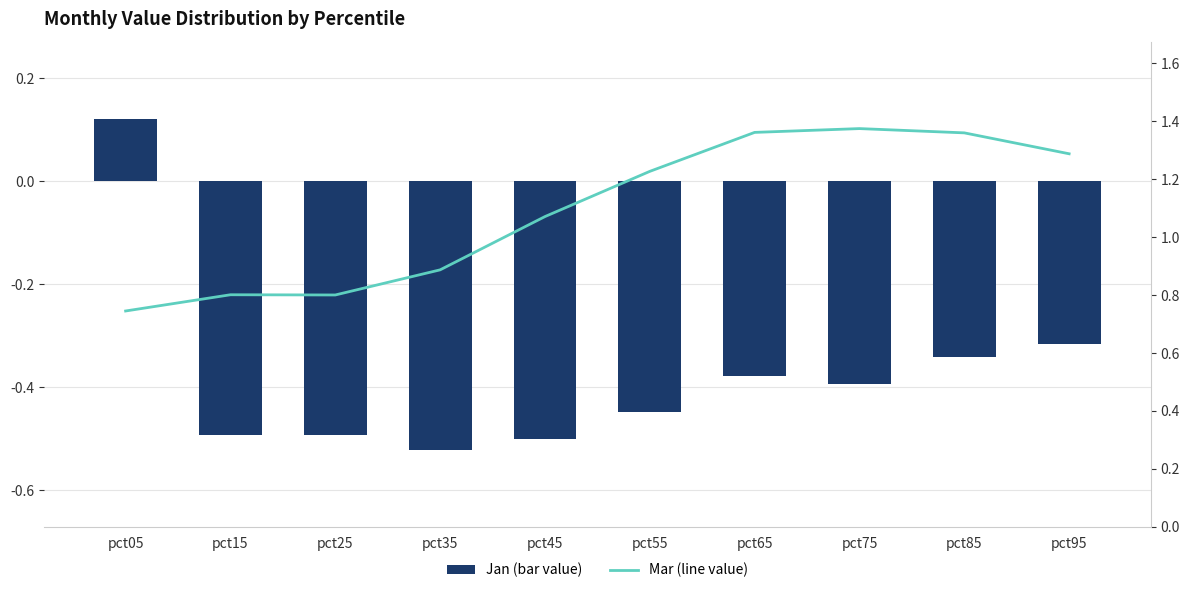

The Mar (line value) series shows 0.7 at pct75. True or false?

False